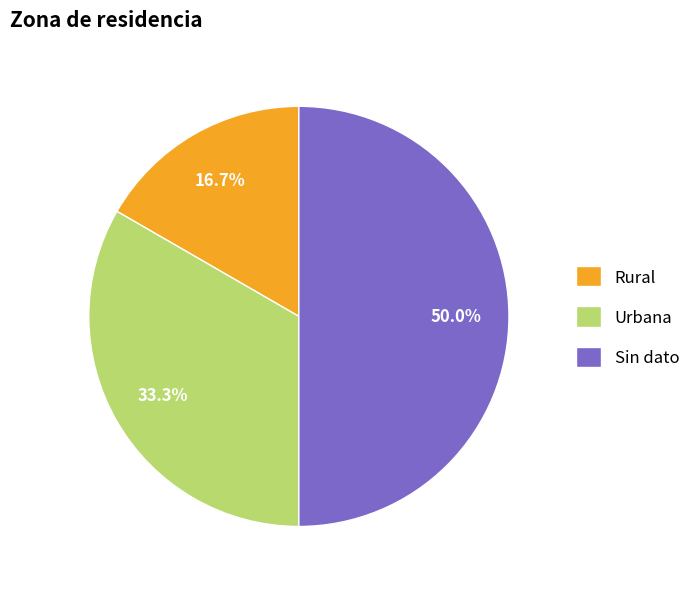

What is the largest slice in the pie chart?

Sin dato